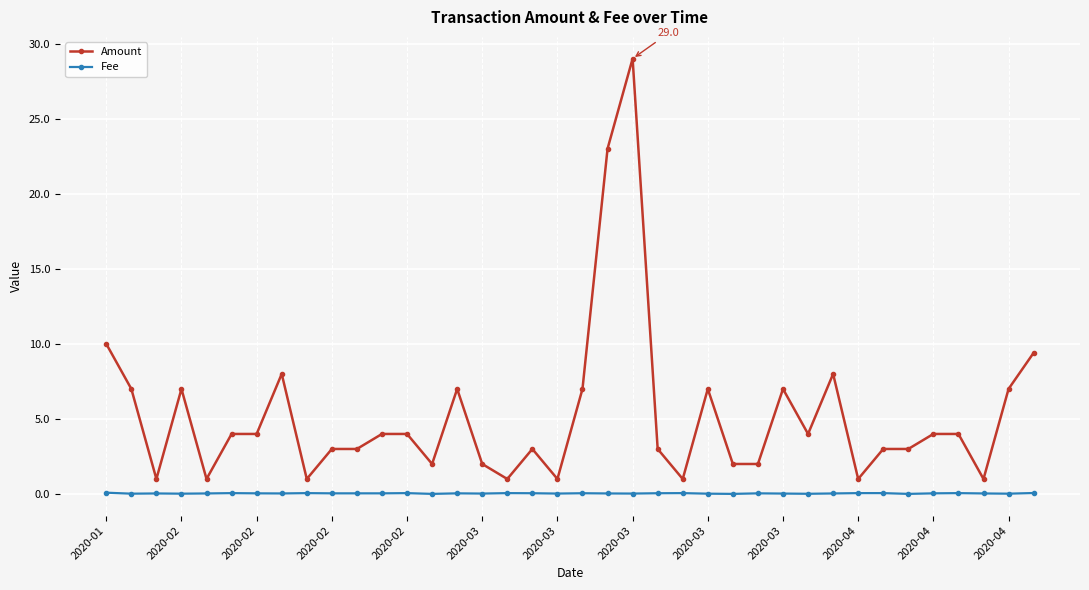

What is the average value of the Amount series?

5.2